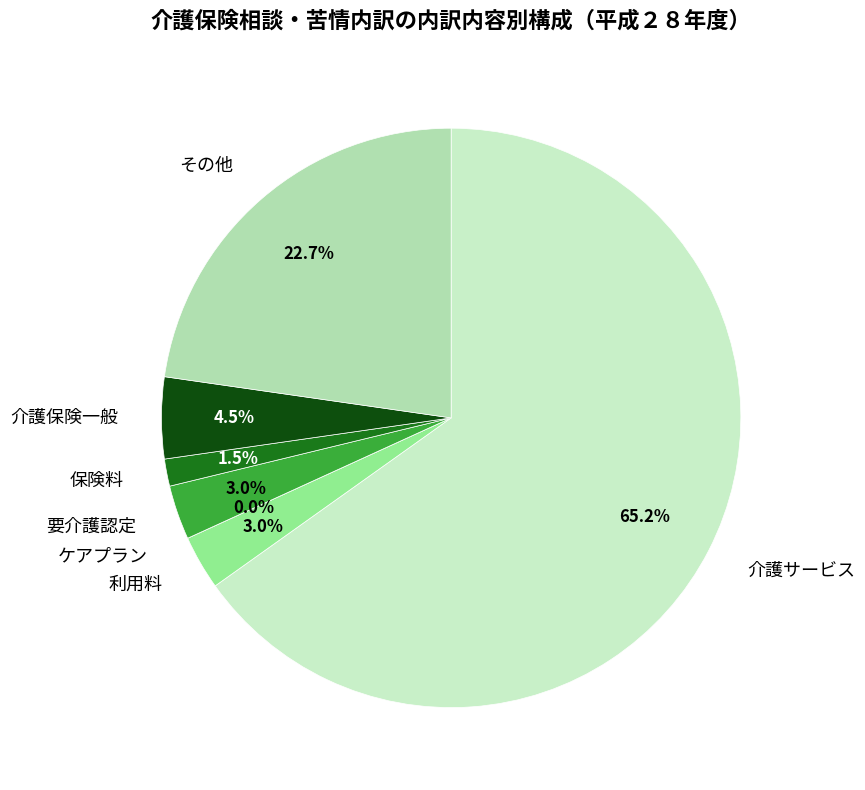

Which has a higher value, その他 or 介護保険一般?

その他